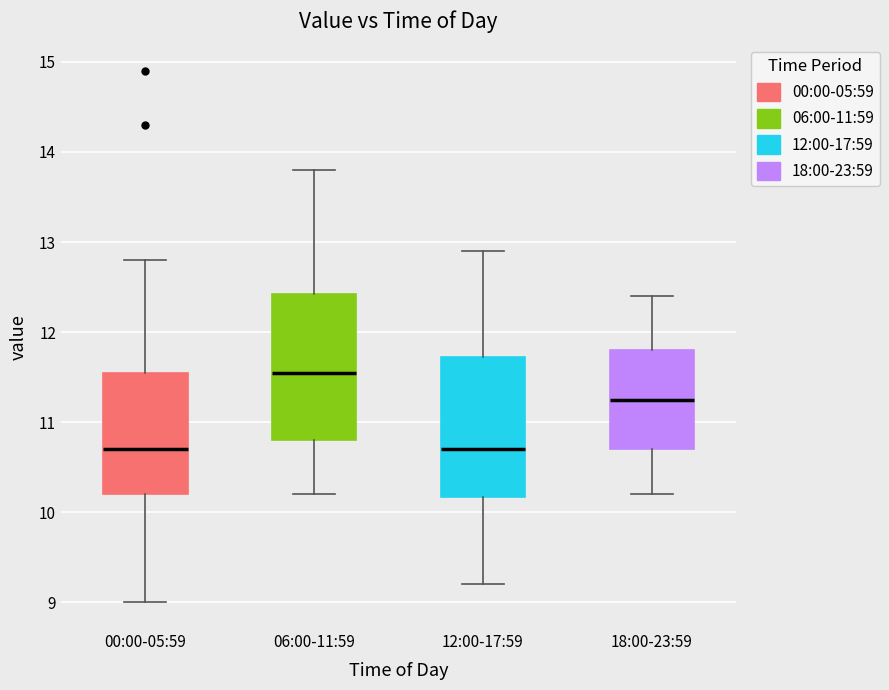

Reading left to right, read every box against the y-axis: the position of its median line, the range the box covers, and the ends of its whiskers. The values are not printed on the chart, so give them approximately, as read against the axis.

00:00-05:59: median 10.7, box 10.2 to 11.6, whiskers 9.0 to 12.8
06:00-11:59: median 11.6, box 10.8 to 12.4, whiskers 10.2 to 13.8
12:00-17:59: median 10.7, box 10.2 to 11.7, whiskers 9.2 to 12.9
18:00-23:59: median 11.3, box 10.7 to 11.8, whiskers 10.2 to 12.4